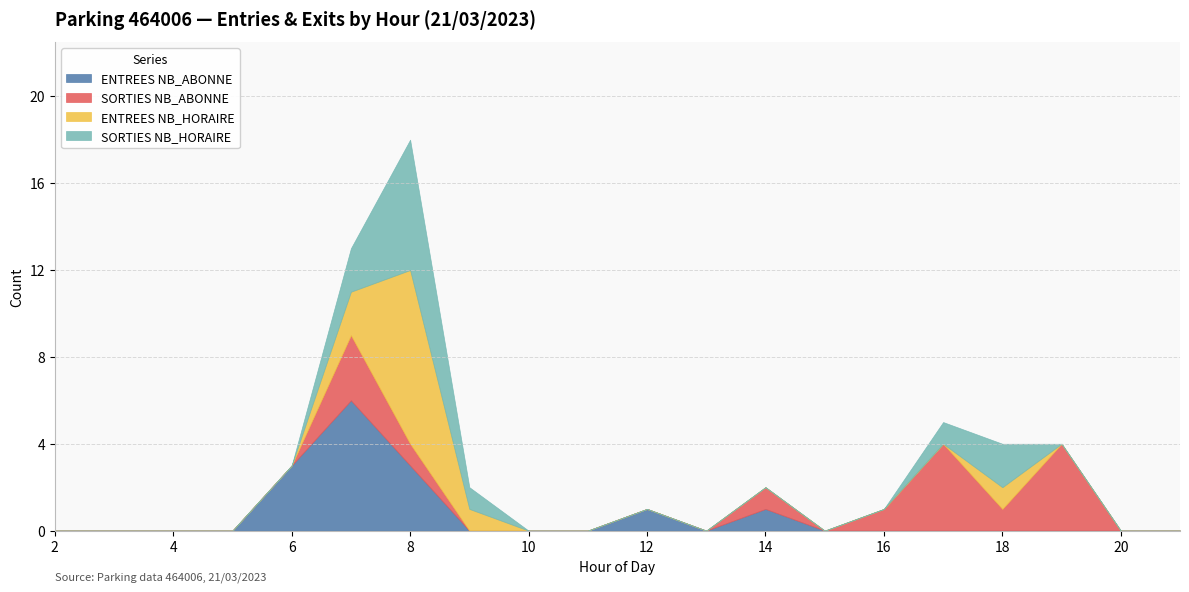

Count the SORTIES NB_ABONNE values in the range 0 to 1.

17